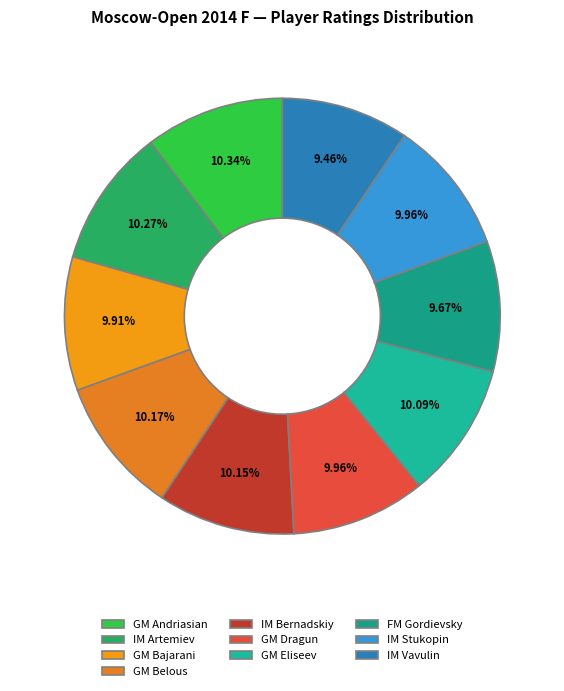

Does IM Bernadskiy account for over 50% of the chart?

No